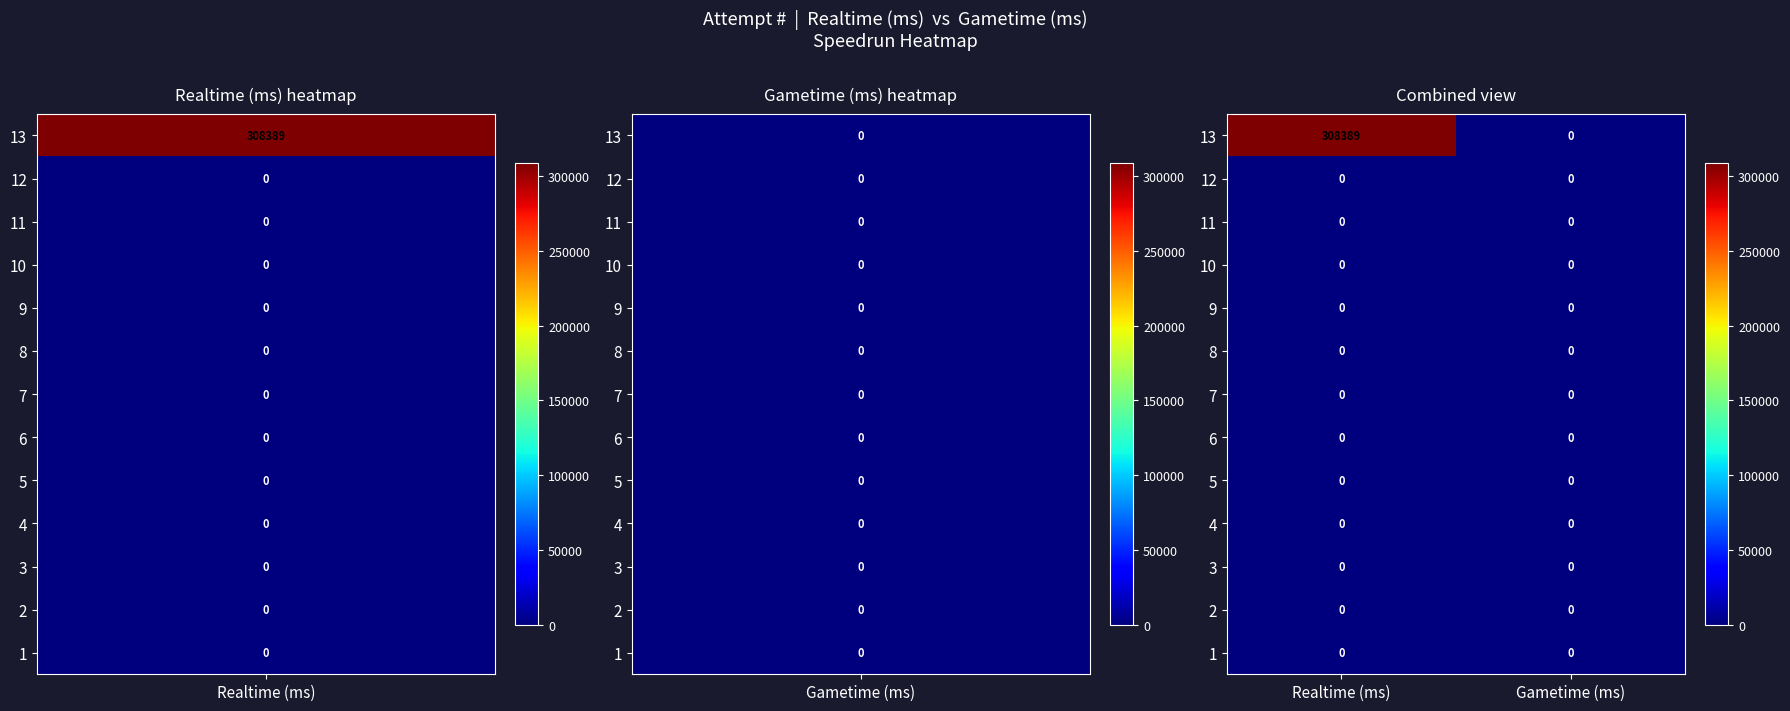

Which series has the largest range (max minus min)?

13